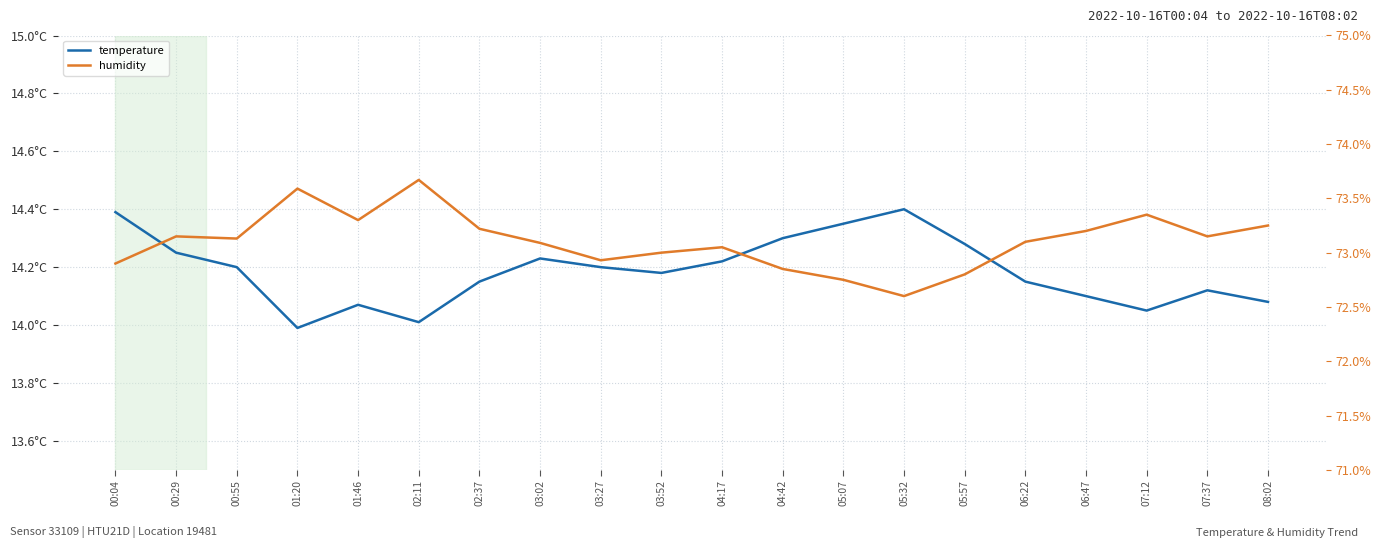

Is the value of temperature at 02:11 greater than the value of humidity at 05:07?

No